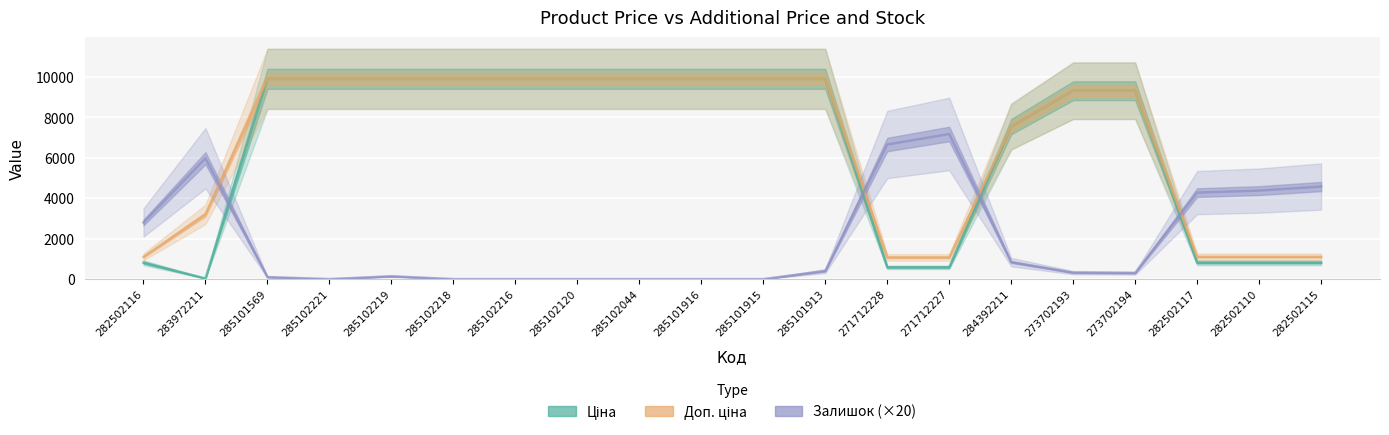

What is the value of the Доп. ціна point at the 12th from the left?

9908.5